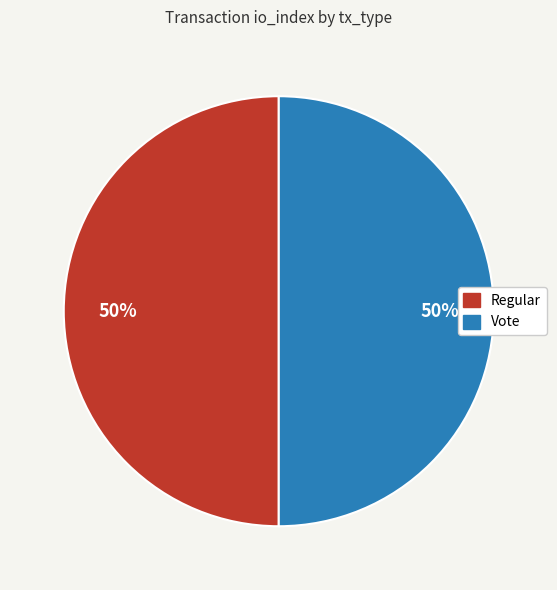

Combined, do Regular and Vote account for over 50%?

Yes